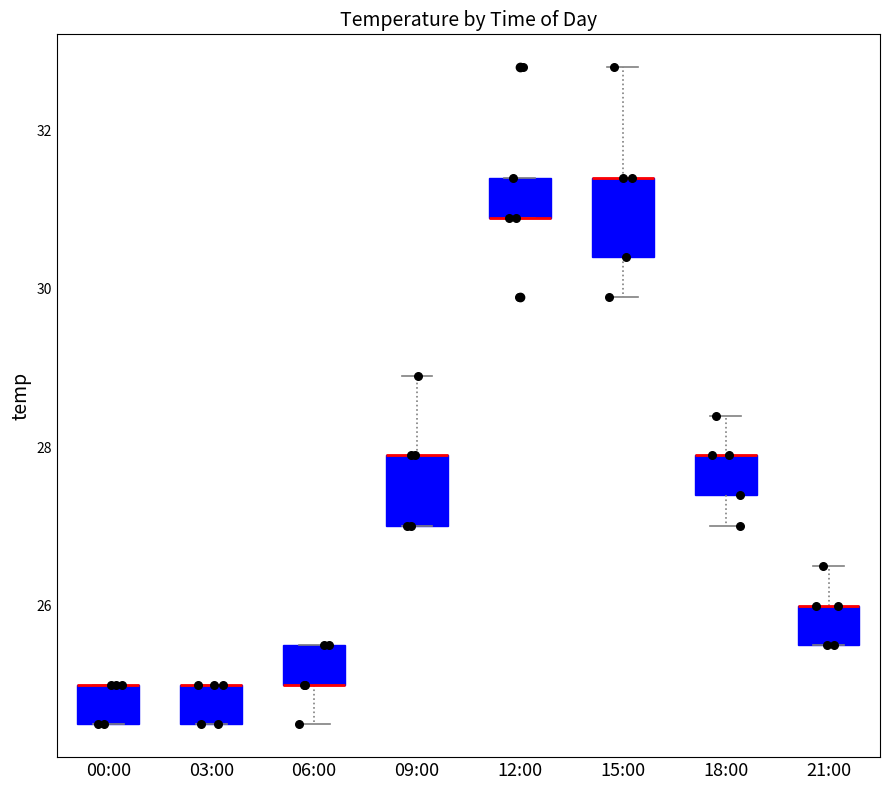

Reading left to right, transcribe this box plot: for each box, give where its median line is, the range the box spans, and where its two whiskers end, as read against the y-axis. The values are not printed on the chart, so give them approximately, as read against the axis.

00:00: median 25.0 (drawn on the box's upper edge), box 24.6 to 25.0, whiskers 24.6 to 25.0
03:00: median 25.0 (drawn on the box's upper edge), box 24.6 to 25.0, whiskers 24.6 to 25.0
06:00: median 25.0 (drawn on the box's lower edge), box 25.0 to 25.6, whiskers 24.6 to 25.6
09:00: median 28.0 (drawn on the box's upper edge), box 27.0 to 28.0, whiskers 27.0 to 29.0
12:00: median 31.0 (drawn on the box's lower edge), box 31.0 to 31.4, whiskers 31.0 to 31.4
15:00: median 31.4 (drawn on the box's upper edge), box 30.4 to 31.4, whiskers 30.0 to 32.8
18:00: median 28.0 (drawn on the box's upper edge), box 27.4 to 28.0, whiskers 27.0 to 28.4
21:00: median 26.0 (drawn on the box's upper edge), box 25.6 to 26.0, whiskers 25.6 to 26.6